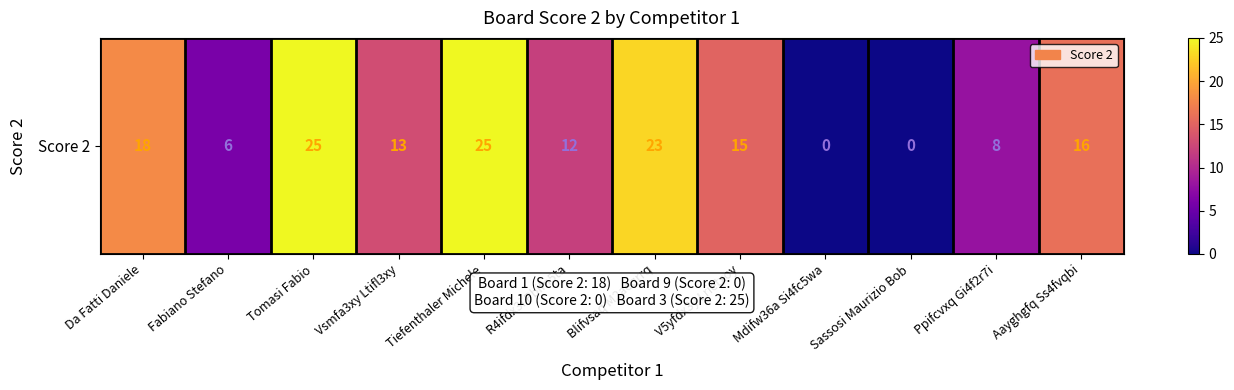

Is it true that the value at V5yfdx3y Lrietxoy is 15?

True